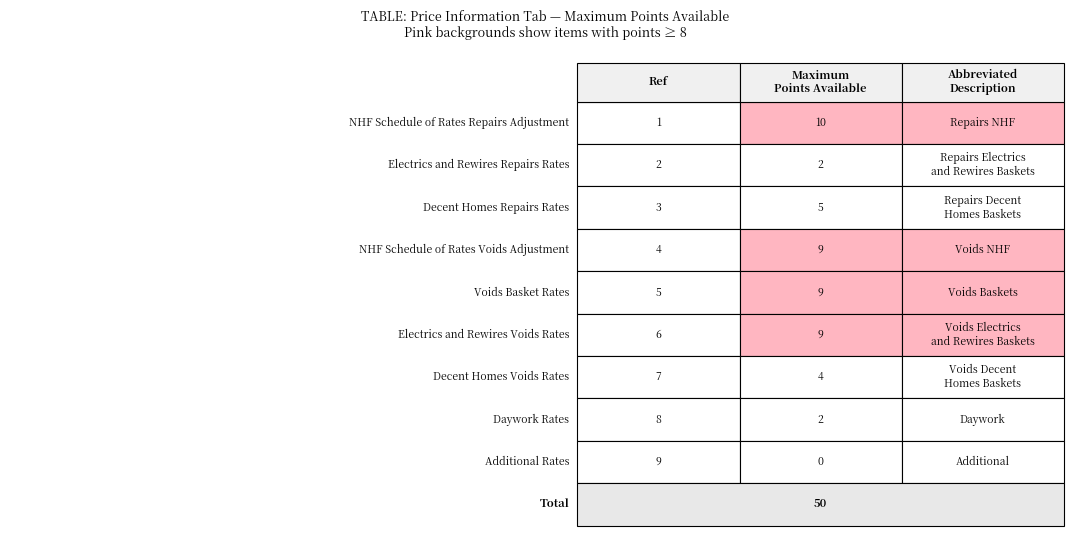

What is the ratio of the value at Electrics and Rewires Repairs Rates to the value at Decent Homes Repairs Rates?

0.4